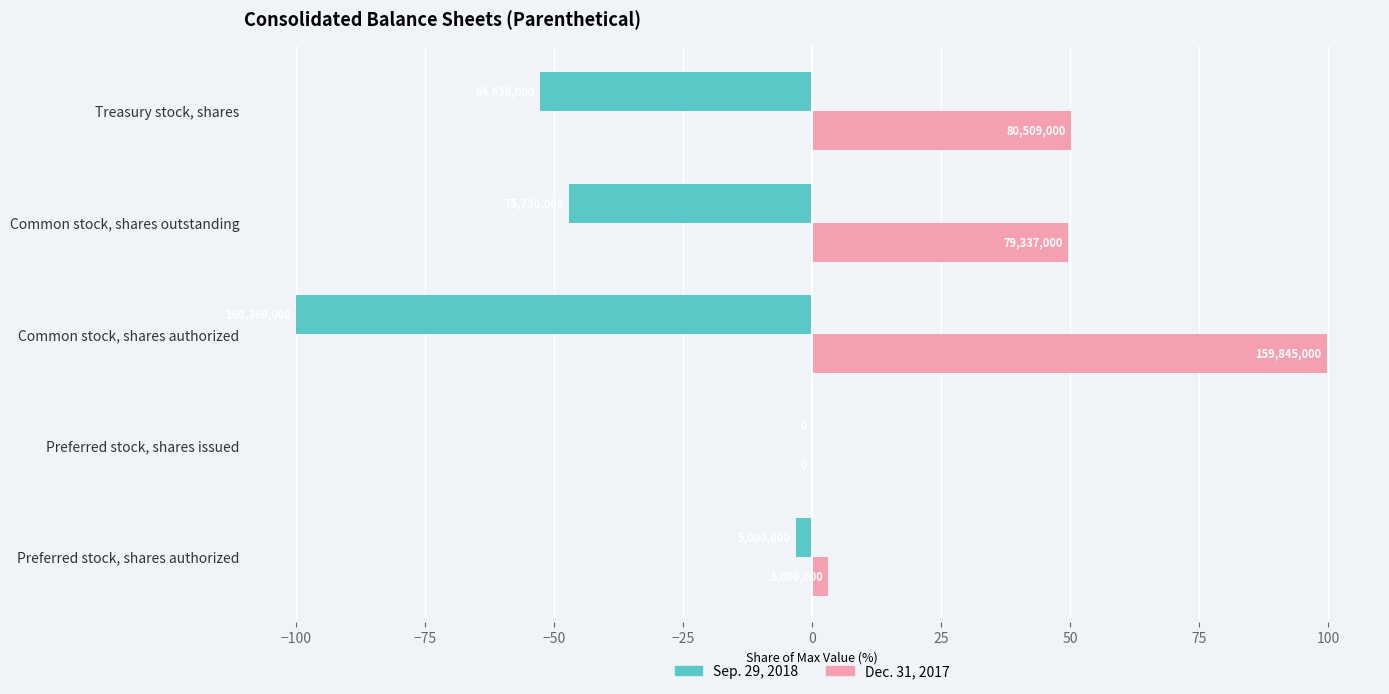

What are all the series names shown in the legend?

Sep. 29, 2018, Dec. 31, 2017